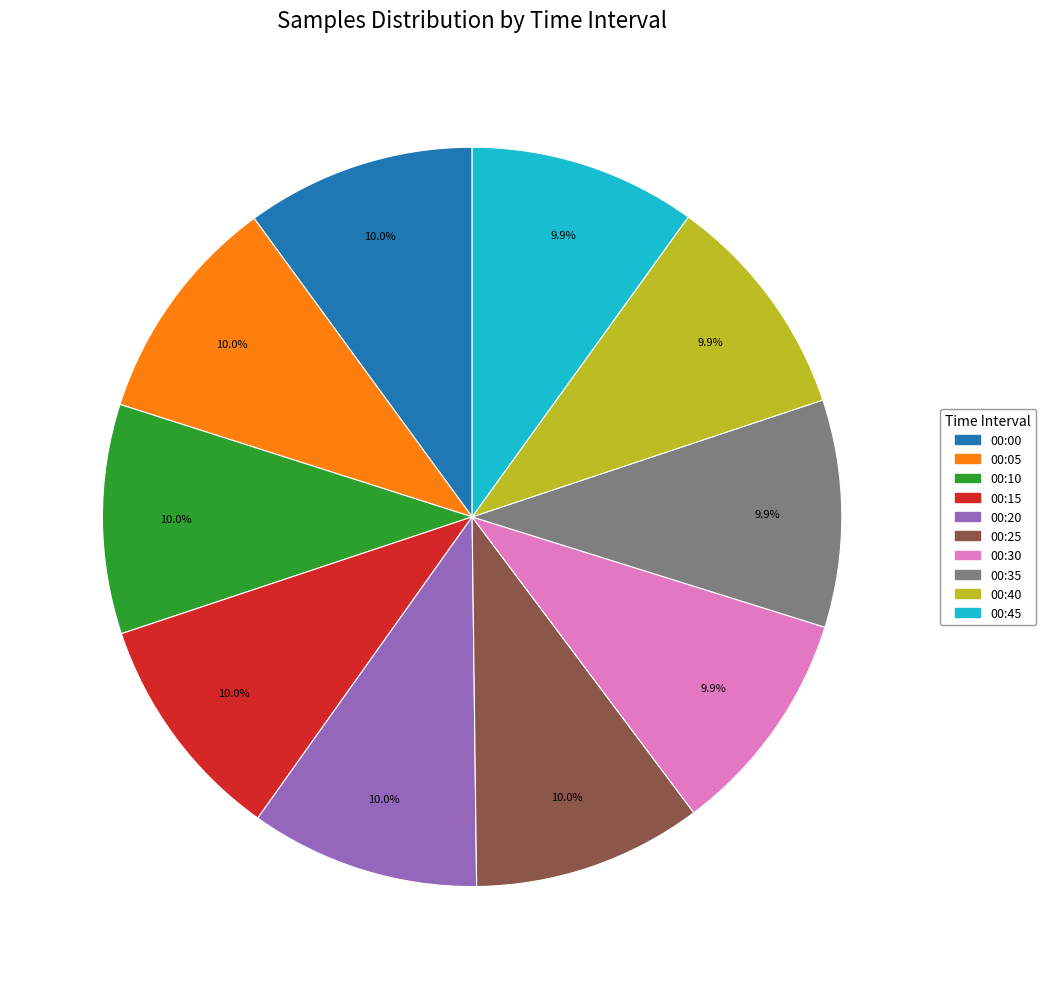

Is there a majority slice in this chart?

No